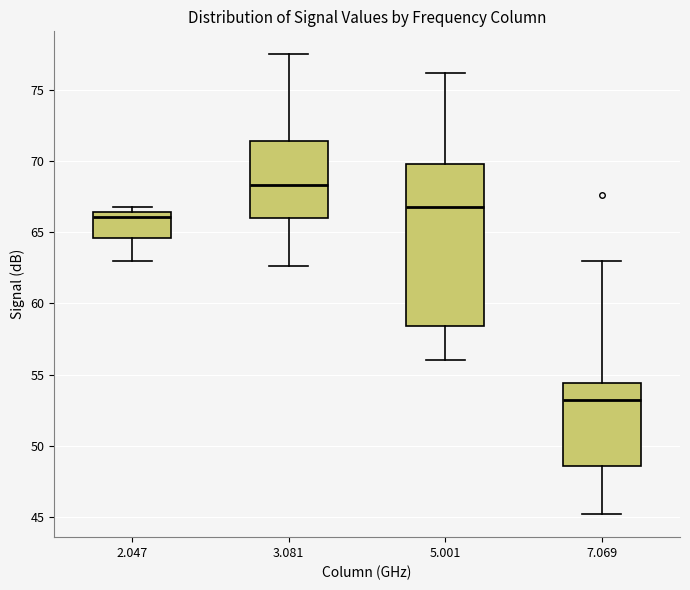

Comparing the boxes themselves (not the whiskers), which one is the tallest?

5.001